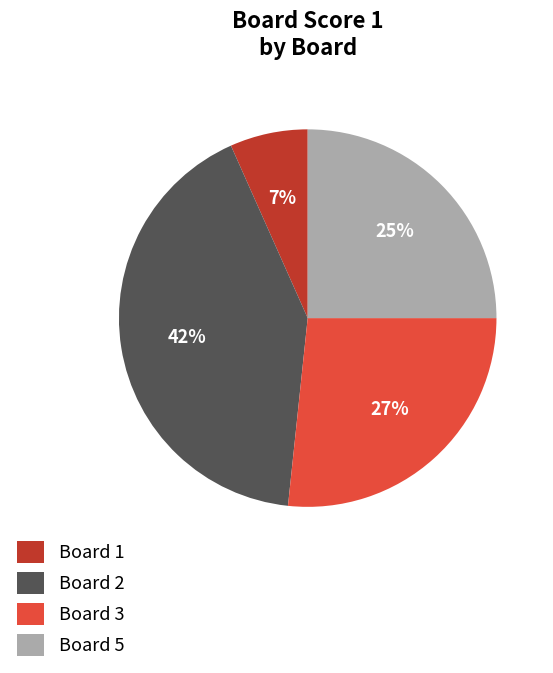

Combined, do Board 1 and Board 5 account for over 50%?

No